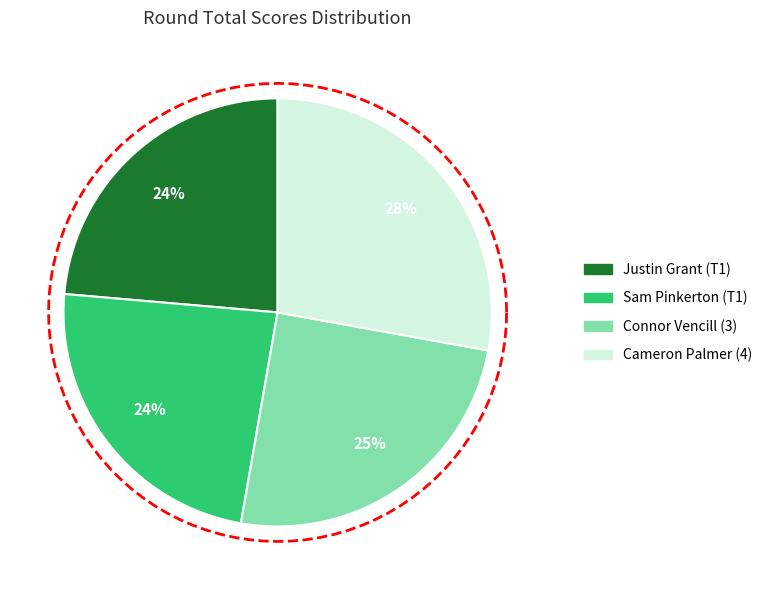

Rank the categories by value from highest to lowest.

Cameron Palmer (4), Connor Vencill (3), Justin Grant (T1), Sam Pinkerton (T1)